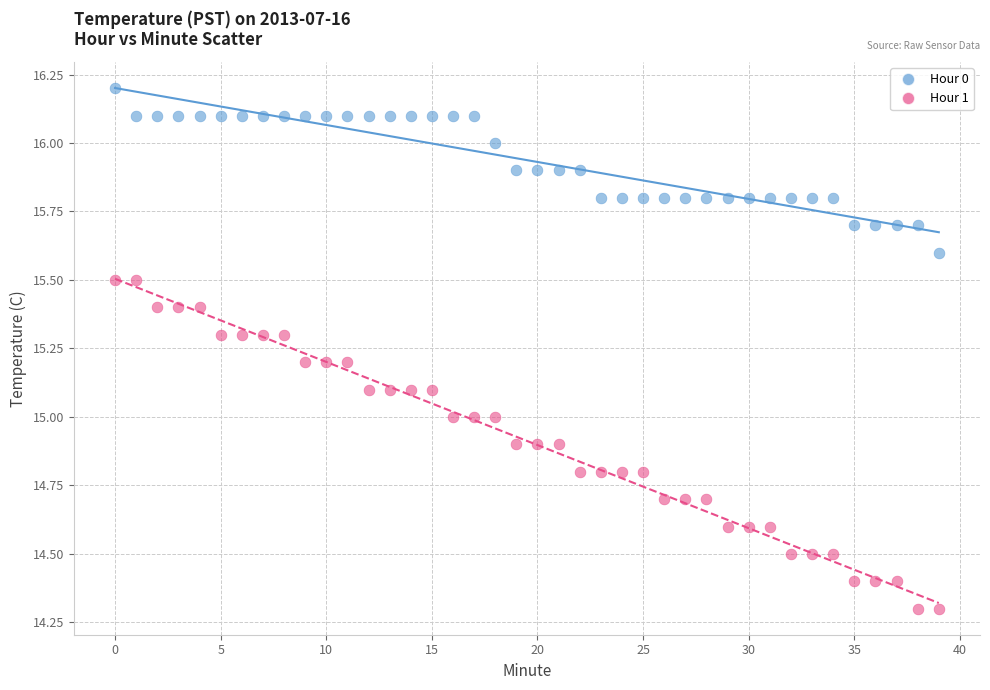

Across all data points, what is the range of Y values (max minus min)?

1.9